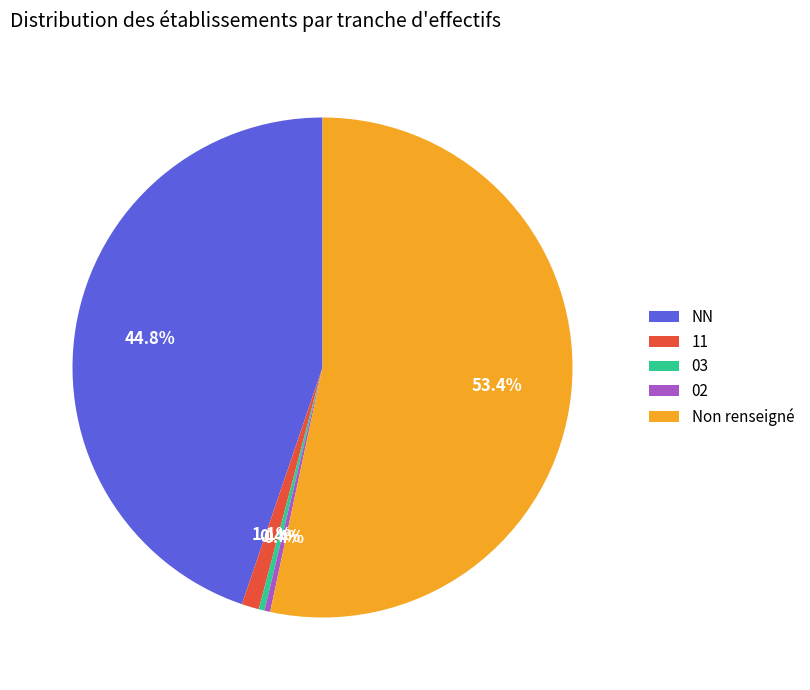

What percentage do 03 and 11 together represent?

1.5%